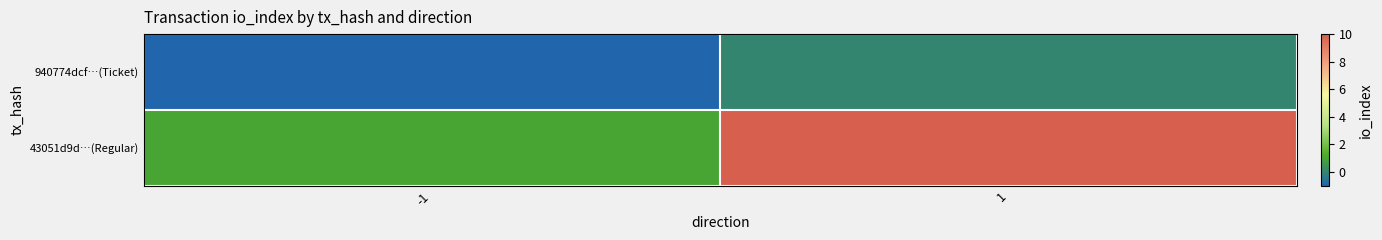

At 1, list the series in order from smallest to largest.

940774dcf…(Ticket), 43051d9d…(Regular)